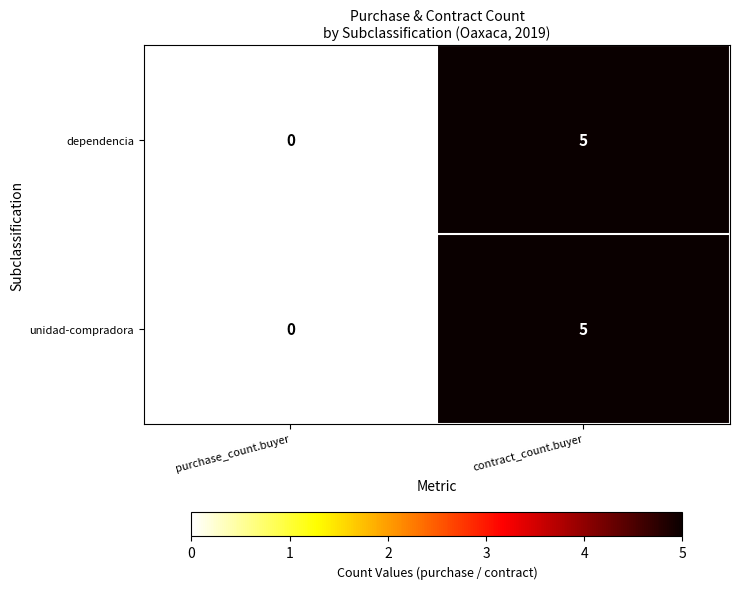

Count the number of data series in this chart.

2